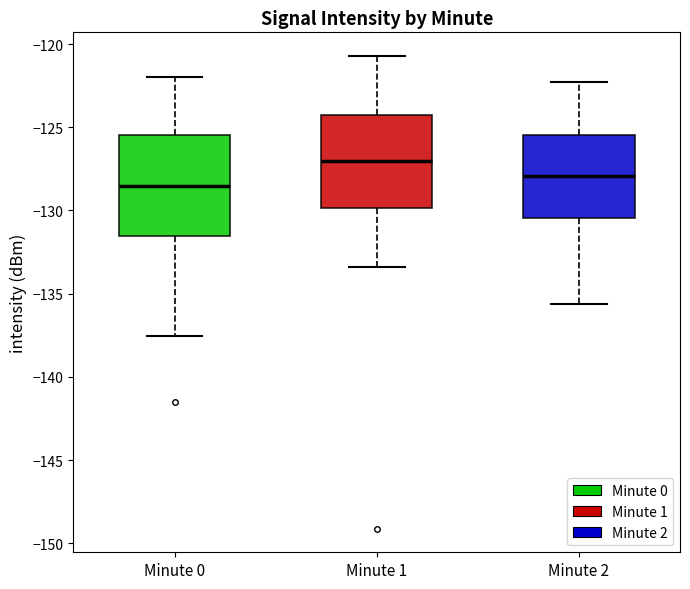

Which box's median line is the highest?

Minute 1